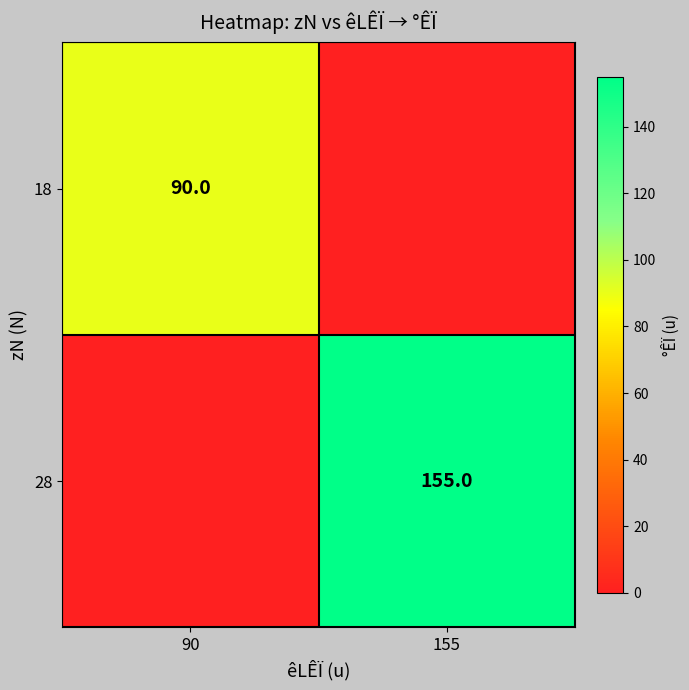

What is the spread (max minus min) of values at 155?

155